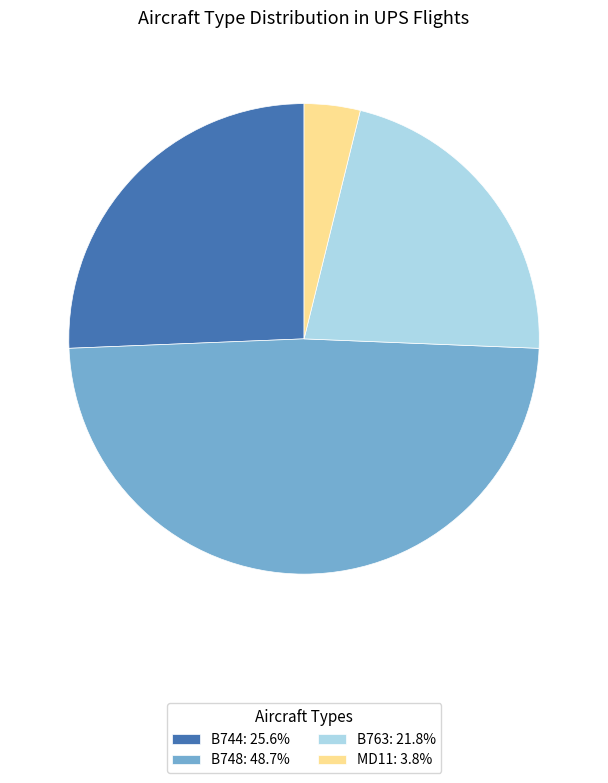

Combined, do B763: 21.8% and MD11: 3.8% account for over 50%?

No